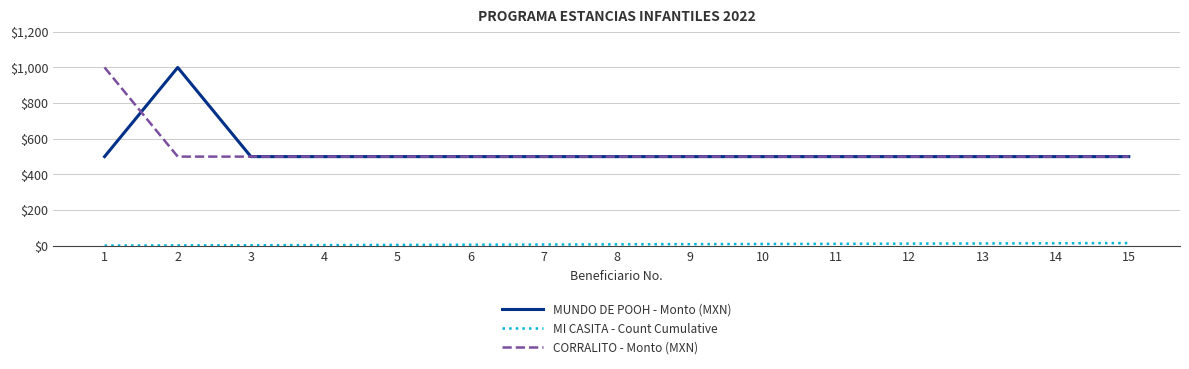

What are all the series names shown in the legend?

MUNDO DE POOH - Monto (MXN), MI CASITA - Count Cumulative, CORRALITO - Monto (MXN)